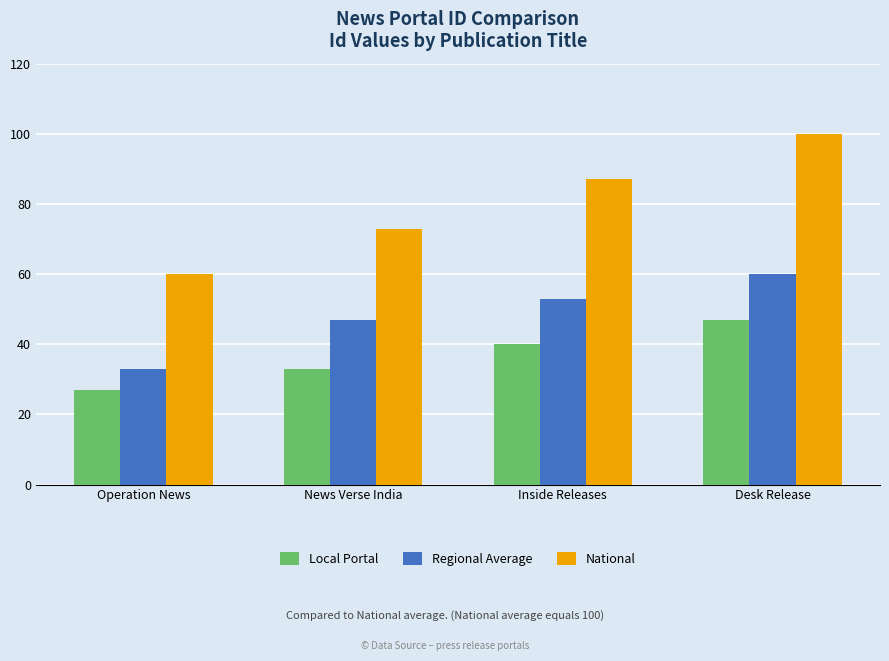

Reading left to right, extract all data points from this chart.

Local Portal: 27	33	40	47
Regional Average: 33	47	53	60
National: 60	73	87	100